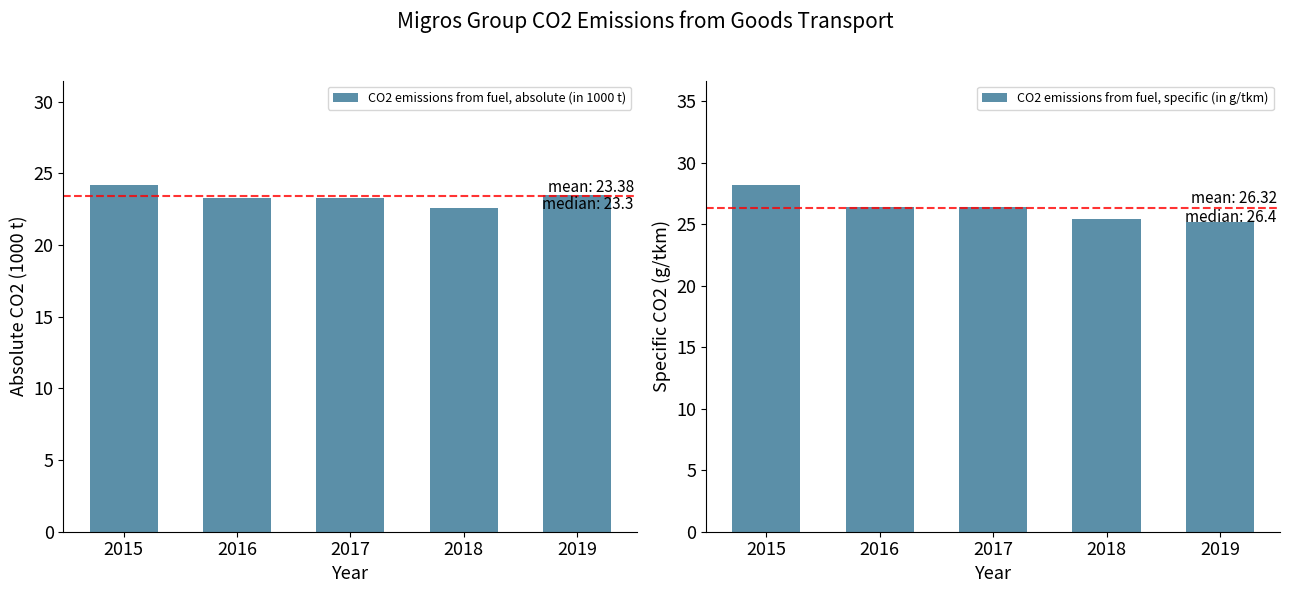

What is the value of the CO2 emissions from fuel, absolute (in 1000 t) bar at the 4th from the left?

22.6